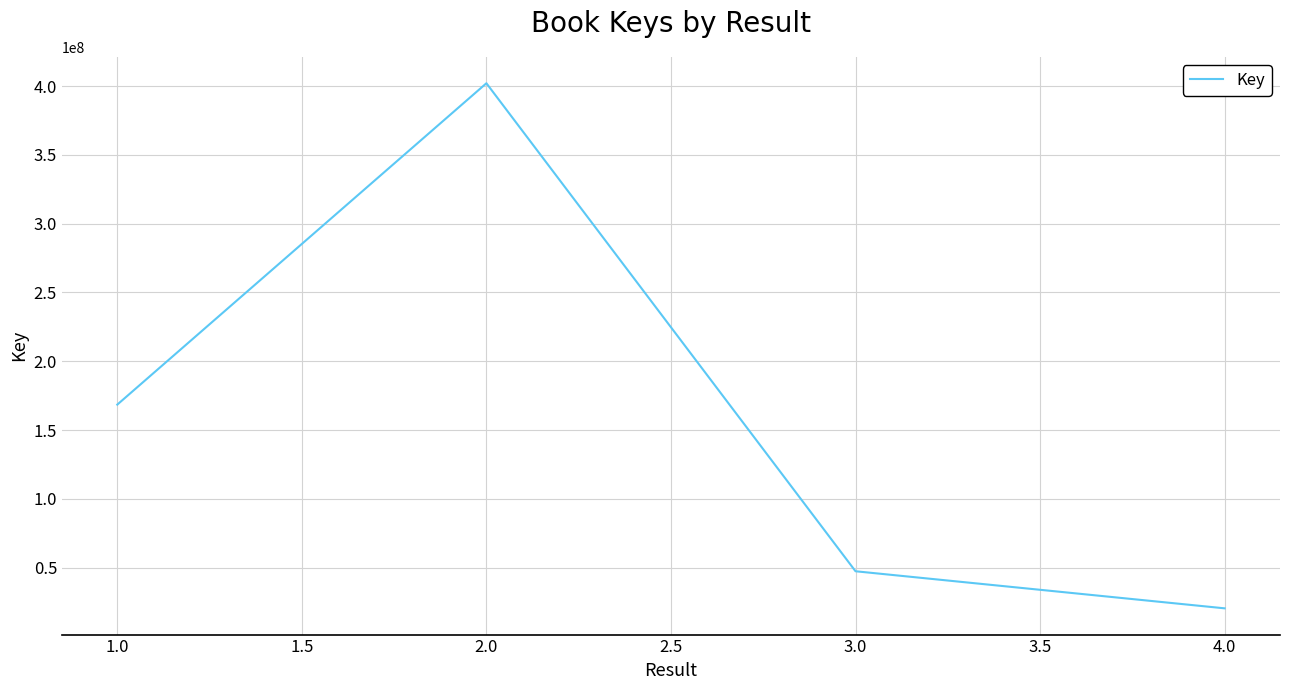

What is the difference between the second highest and minimum values?

148086571